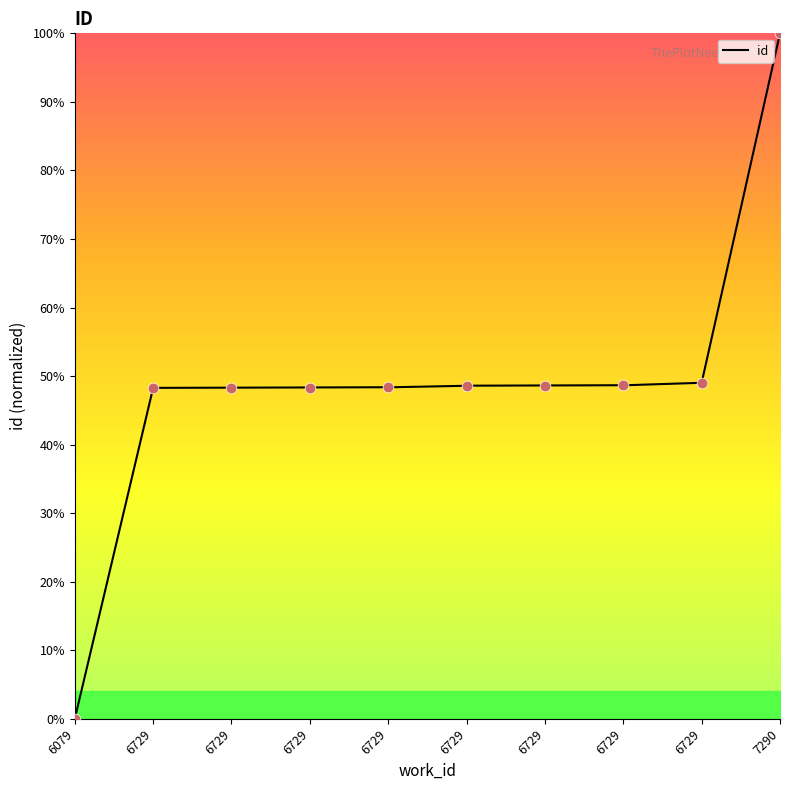

What is the change in value from 6729 to 6729?

+0.1